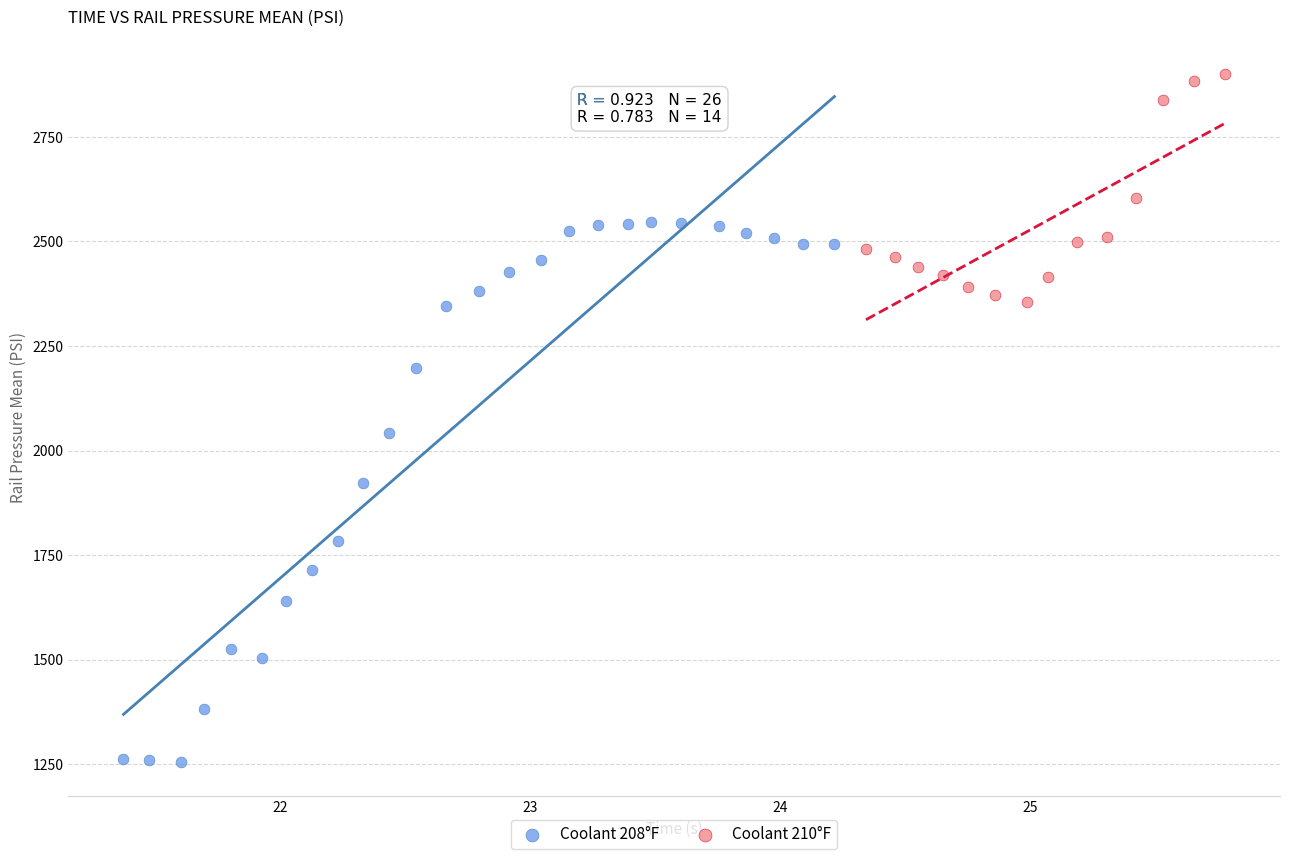

What are all the series names shown in the legend?

Coolant 208°F, Coolant 210°F